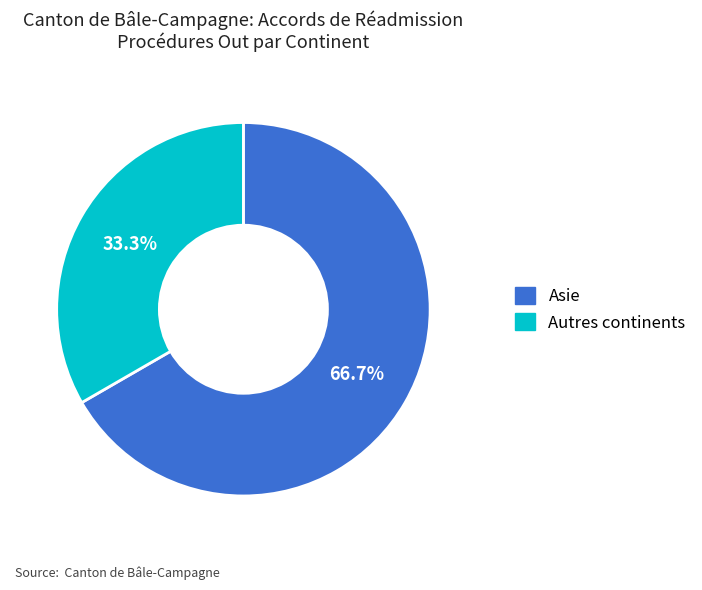

Does any single category account for the majority?

Yes